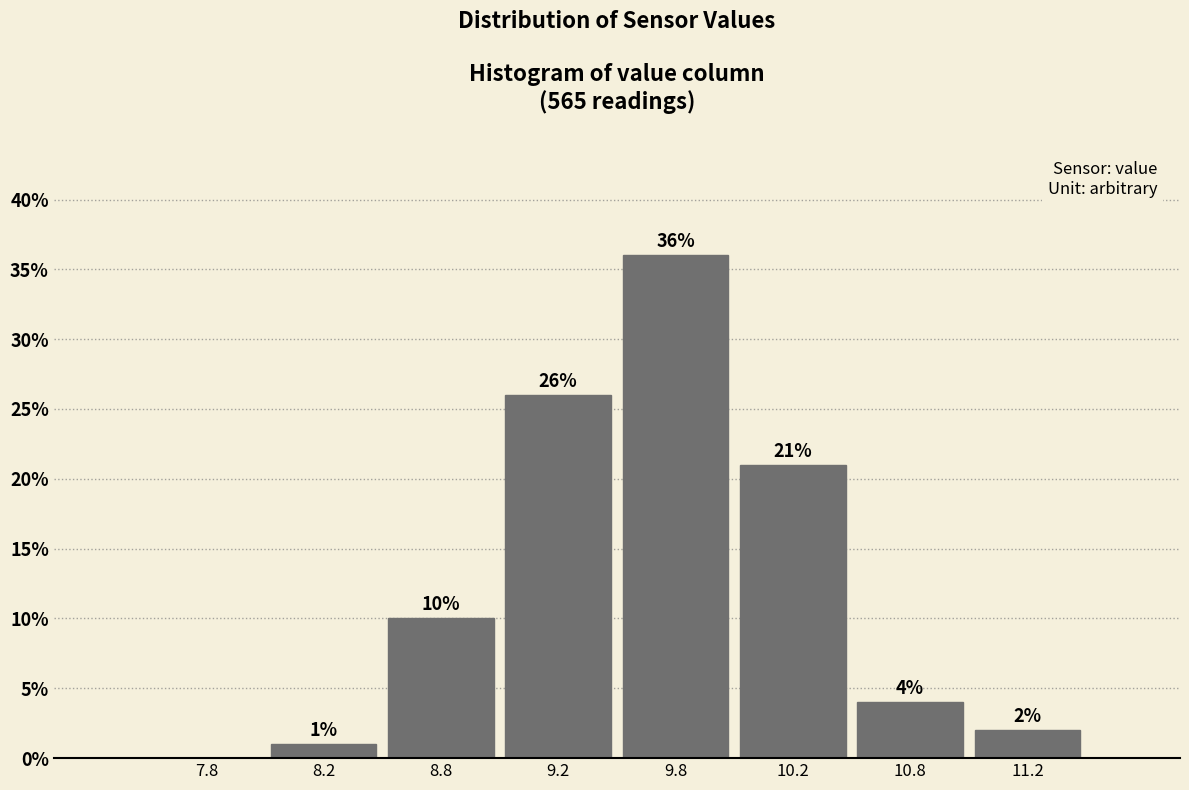

Reading left to right, what are all the values shown in this chart?

7.8=0	8.2=1	8.8=10	9.2=26	9.8=36	10.2=21	10.8=4	11.2=2